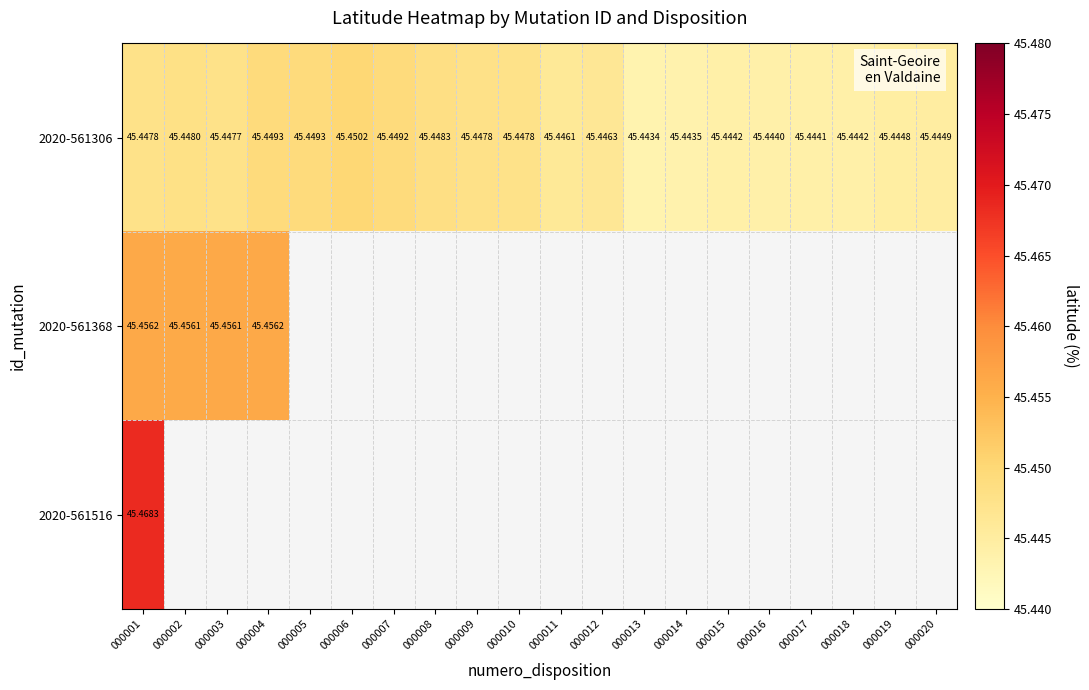

How many categories are shown in the chart?

20